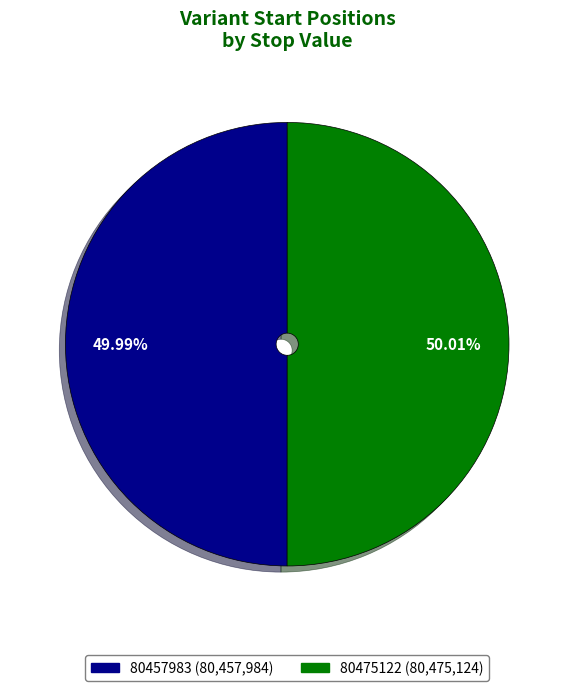

What percentage is the 80475122 slice, to the nearest percent?

50%